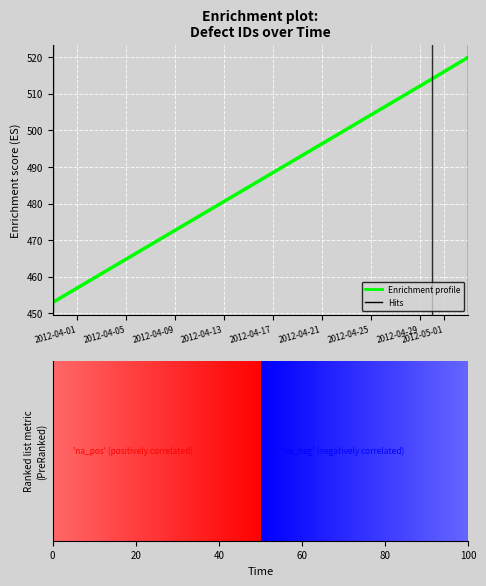

How many values exceed 514?

1